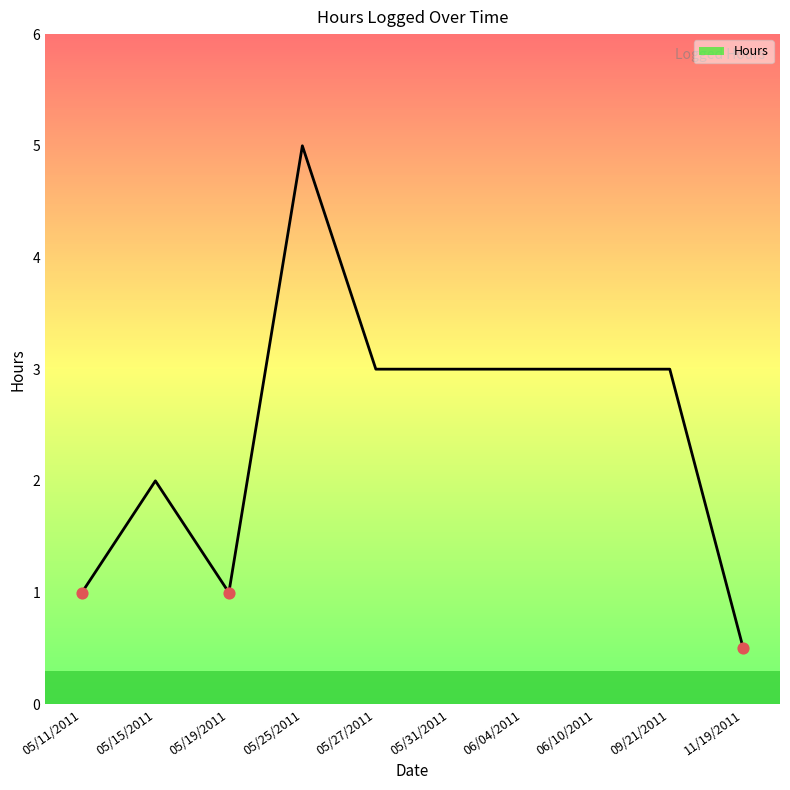

Which has a higher value, 11/19/2011 or 05/27/2011?

05/27/2011